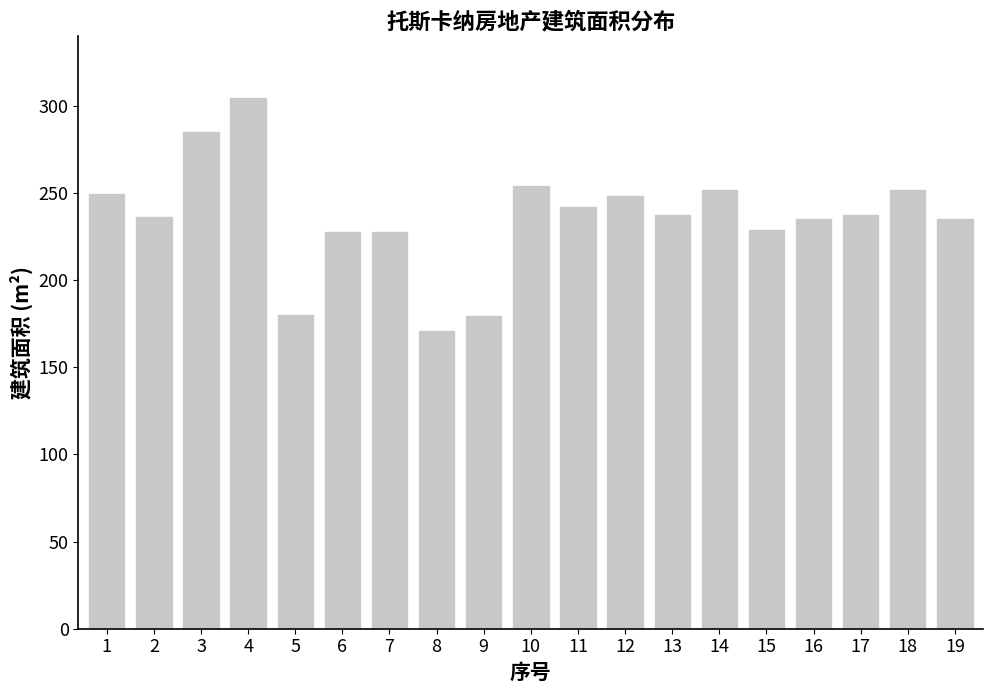

Count the number of data series in this chart.

1